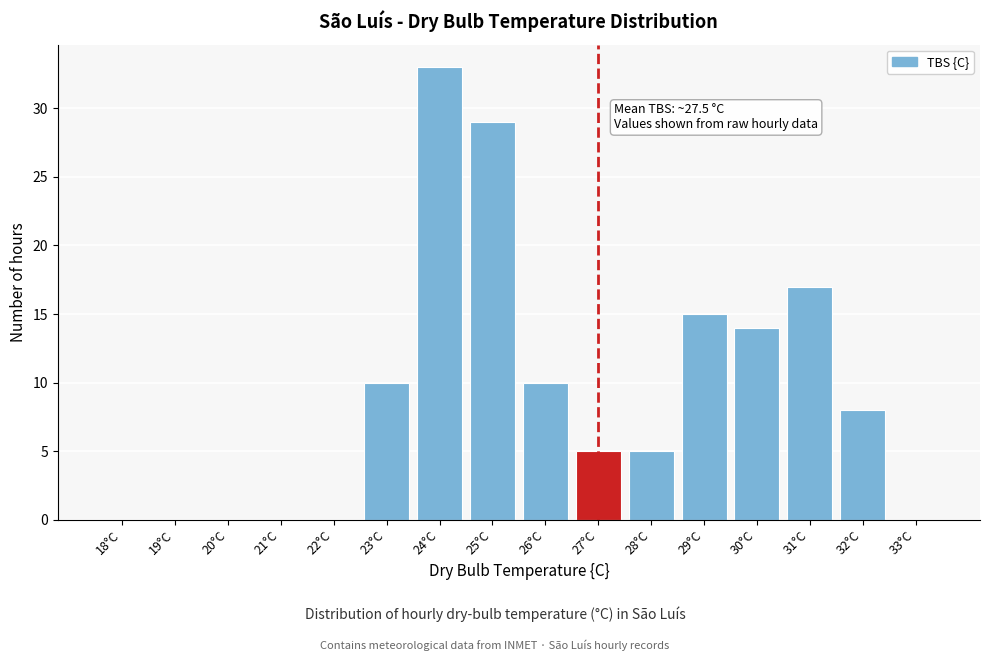

Reading right to left, extract all data points from this chart.

33°C=0	32°C=8	31°C=17	30°C=14	29°C=15	28°C=5	27°C=5	26°C=10	25°C=29	24°C=33	23°C=10	22°C=0	21°C=0	20°C=0	19°C=0	18°C=0